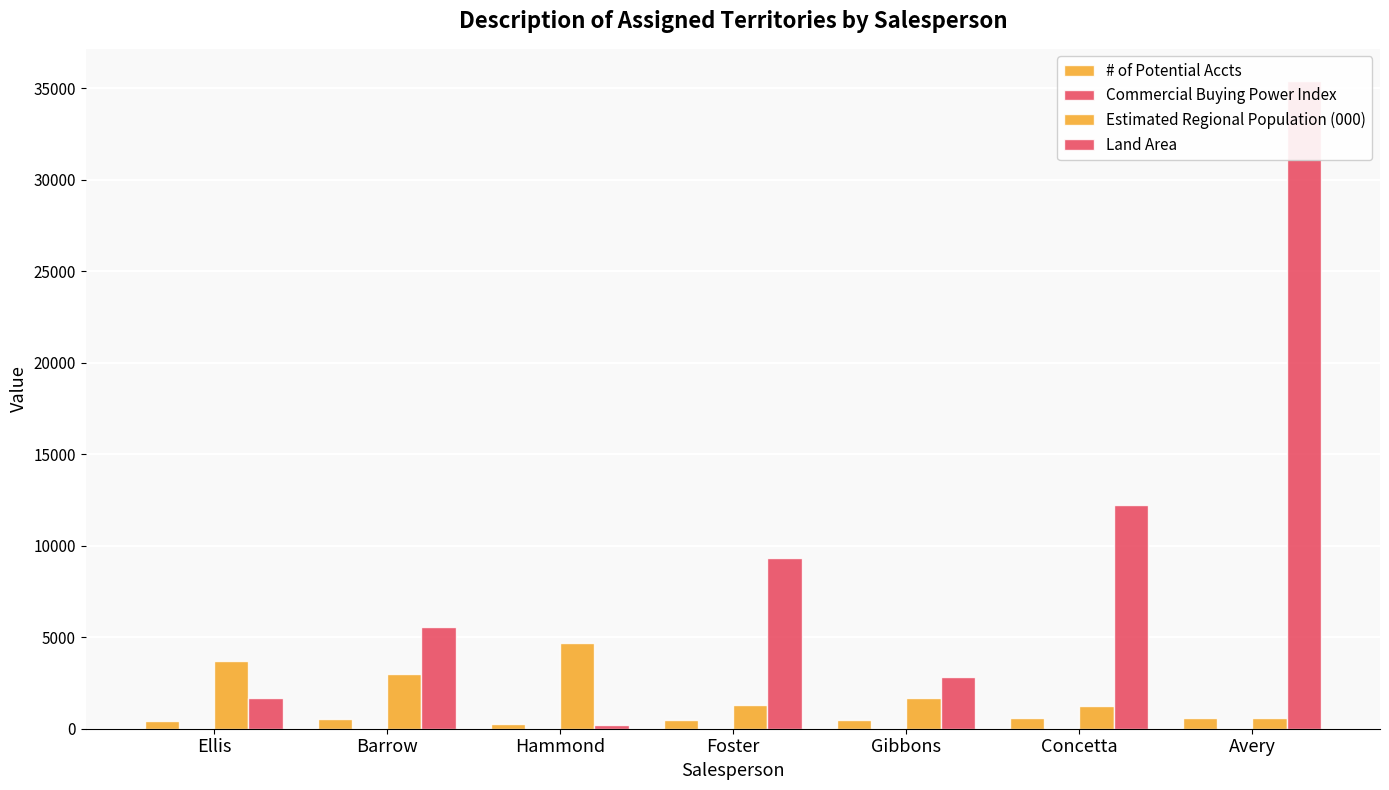

What position from the right is Avery?

1